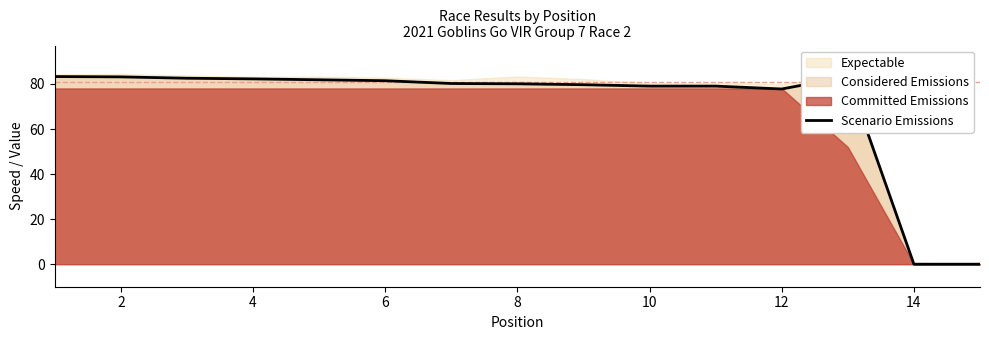

What is the highest value of the Scenario Emissions series?

83.3